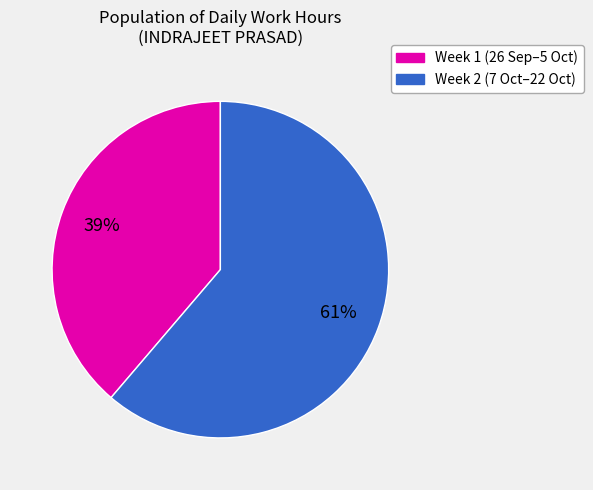

To the nearest percent, what is the difference between the largest and smallest slice percentages?

22%